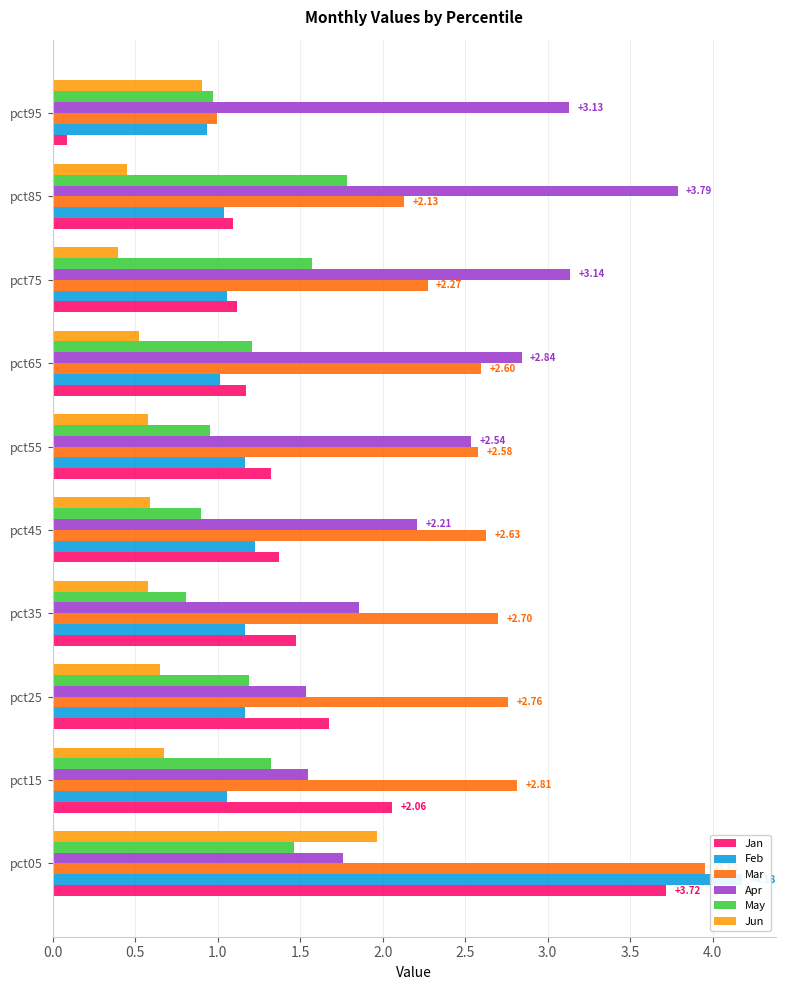

How many groups of bars are there?

10